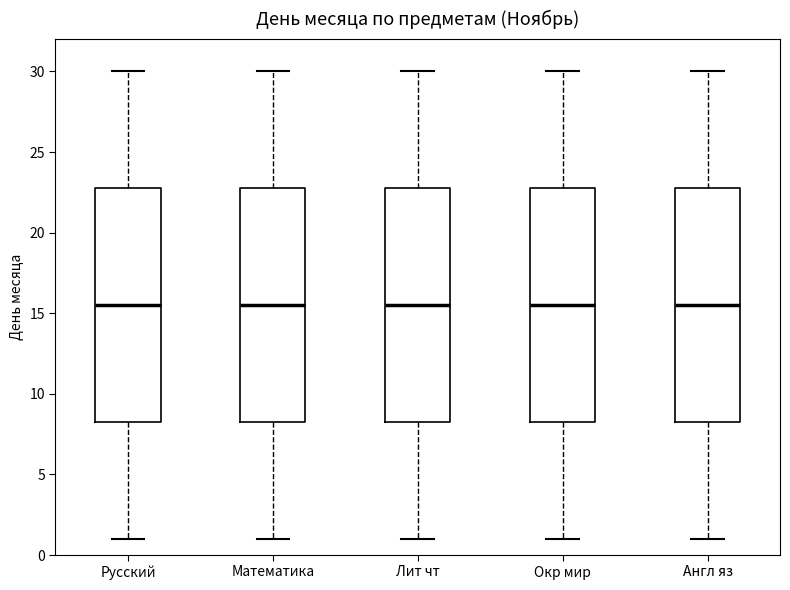

Where does the upper whisker of the box for Окр мир end on the y-axis? The values are not printed on the chart, so give them approximately, as read against the axis.

30.0